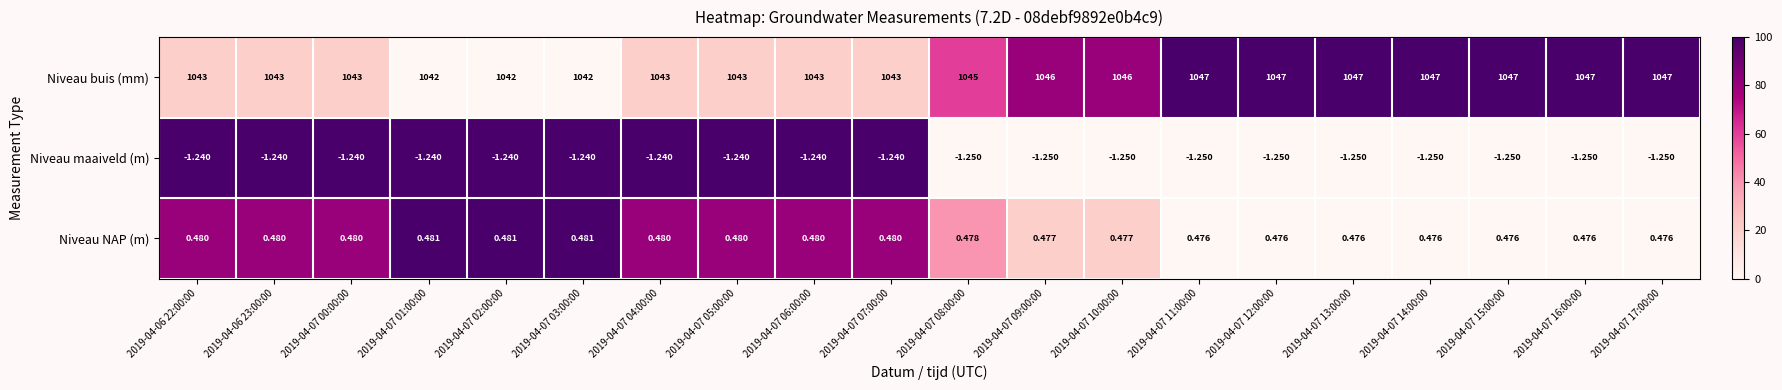

Which series has the widest spread of values?

Niveau buis (mm)